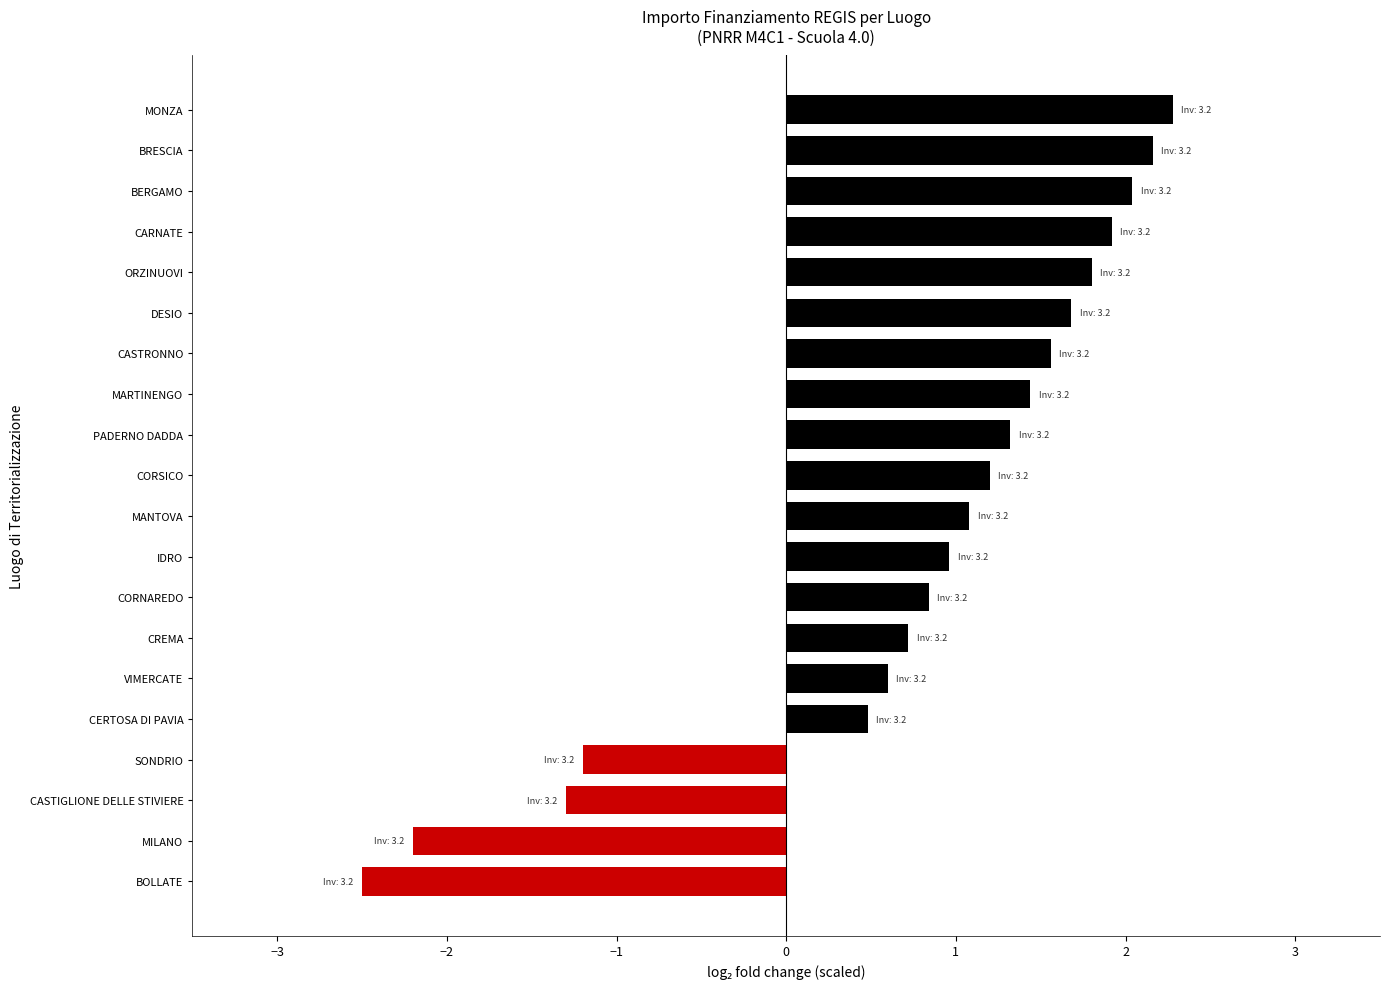

Does the chart contain any negative values?

Yes